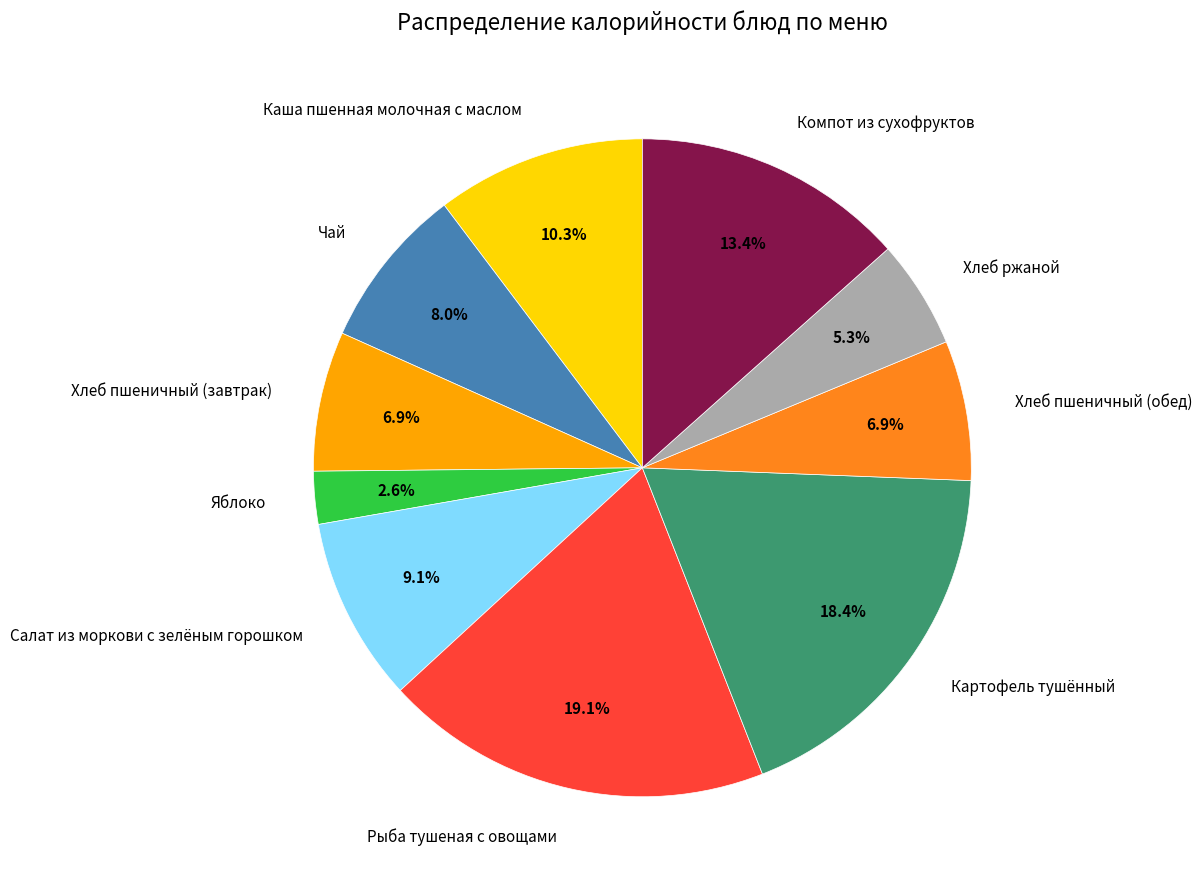

What portion of the pie excludes Салат из моркови с зелёным горошком?

90.9%